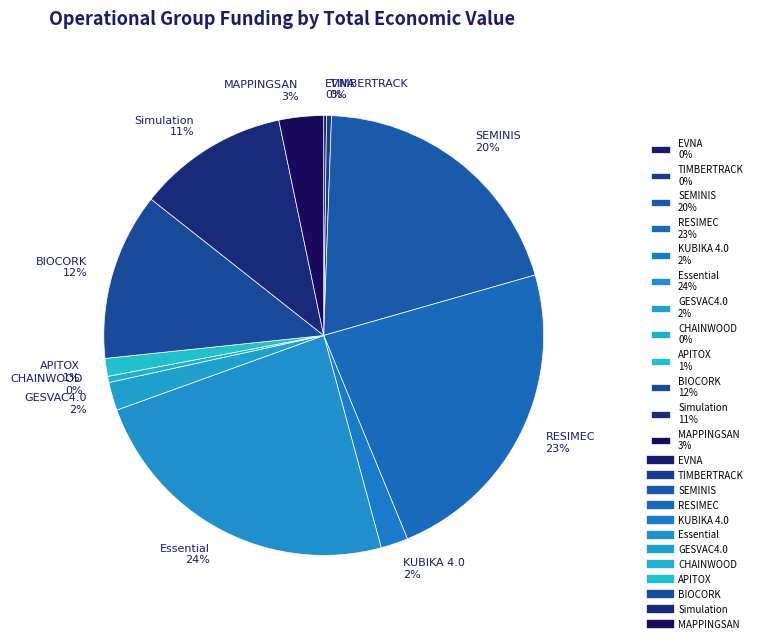

Is SEMINIS the majority of the pie?

No